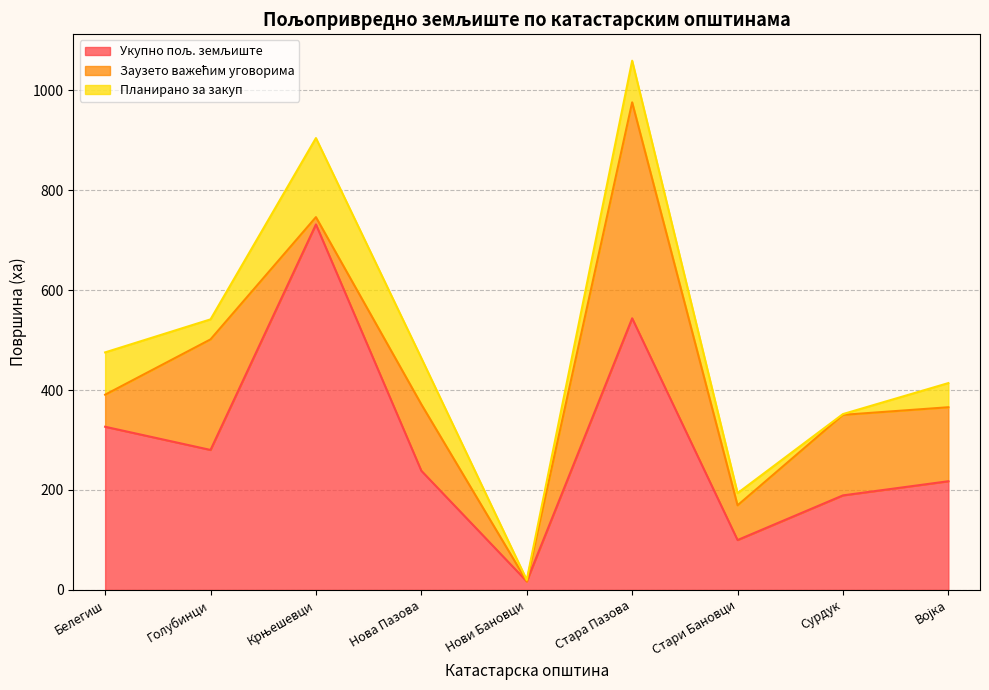

Rank the series by their average value, from highest to lowest.

Укупно пољ. земљиште, Заузето важећим уговорима, Планирано за закуп